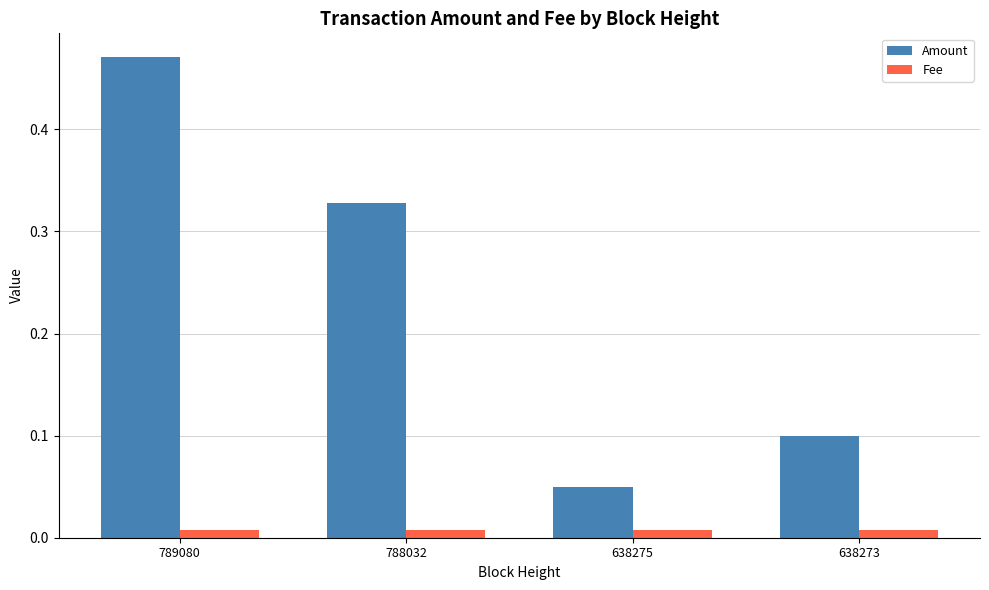

Does the chart contain stacked bars?

No